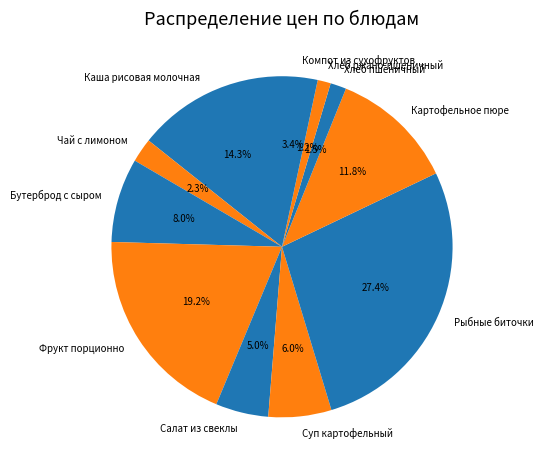

How many slices are in this pie chart?

11